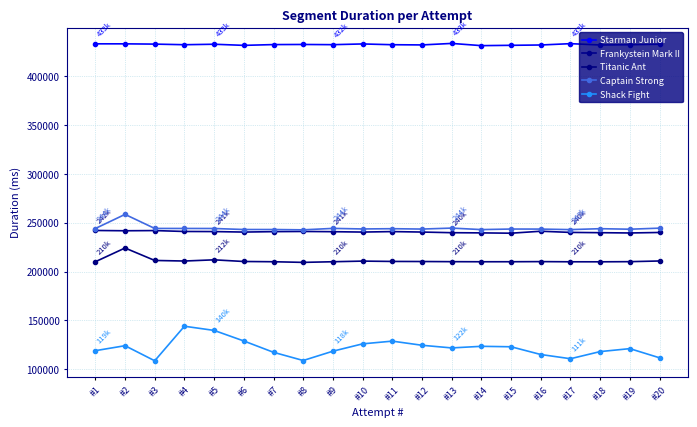

Rank the categories by Captain Strong value from highest to lowest.

#2, #13, #20, #9, #3, #4, #5, #1, #18, #11, #10, #15, #12, #16, #19, #6, #7, #14, #17, #8